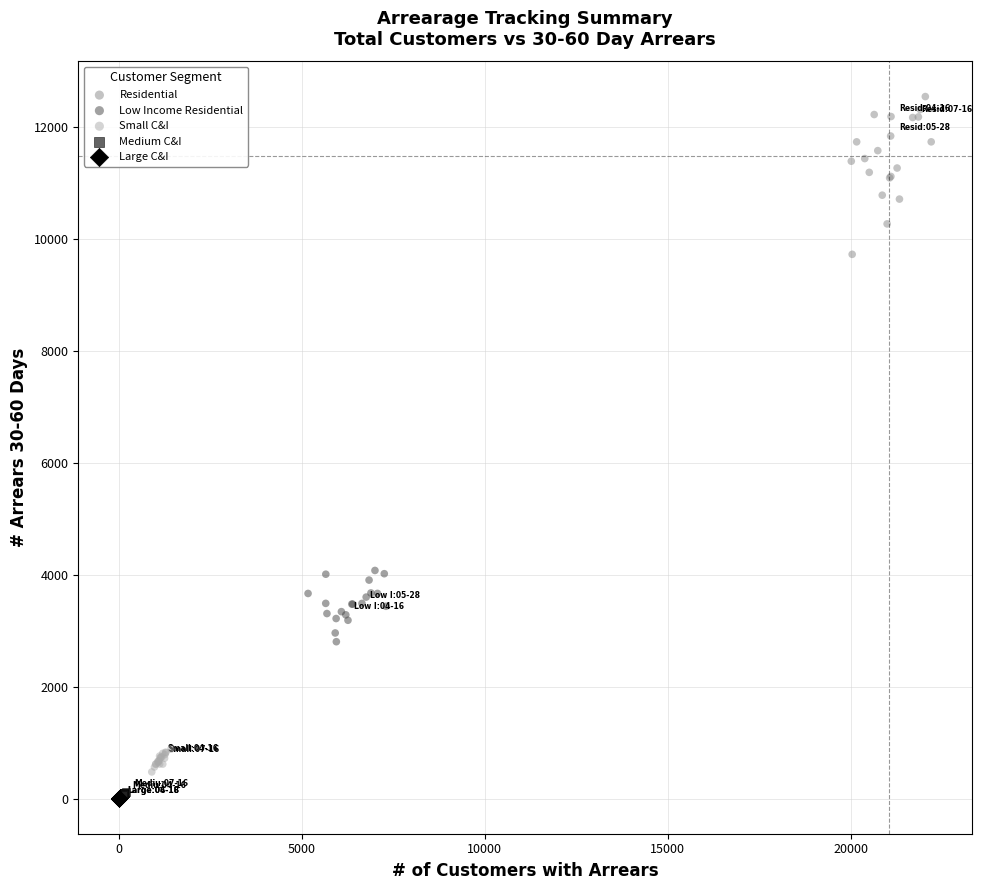

Which series reaches the maximum Y coordinate?

Residential